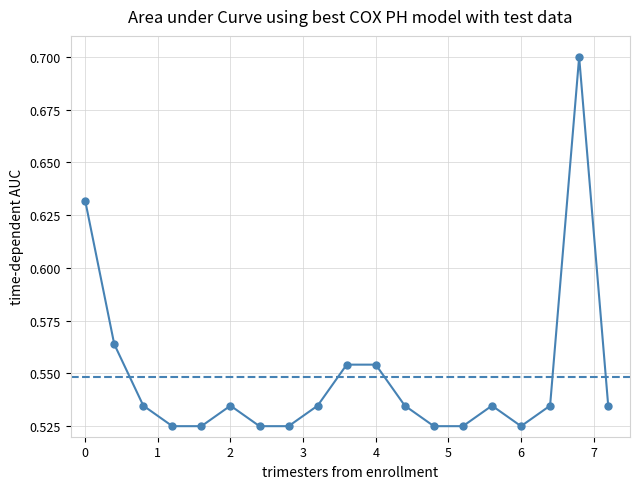

How many values are between 0 and 1?

19